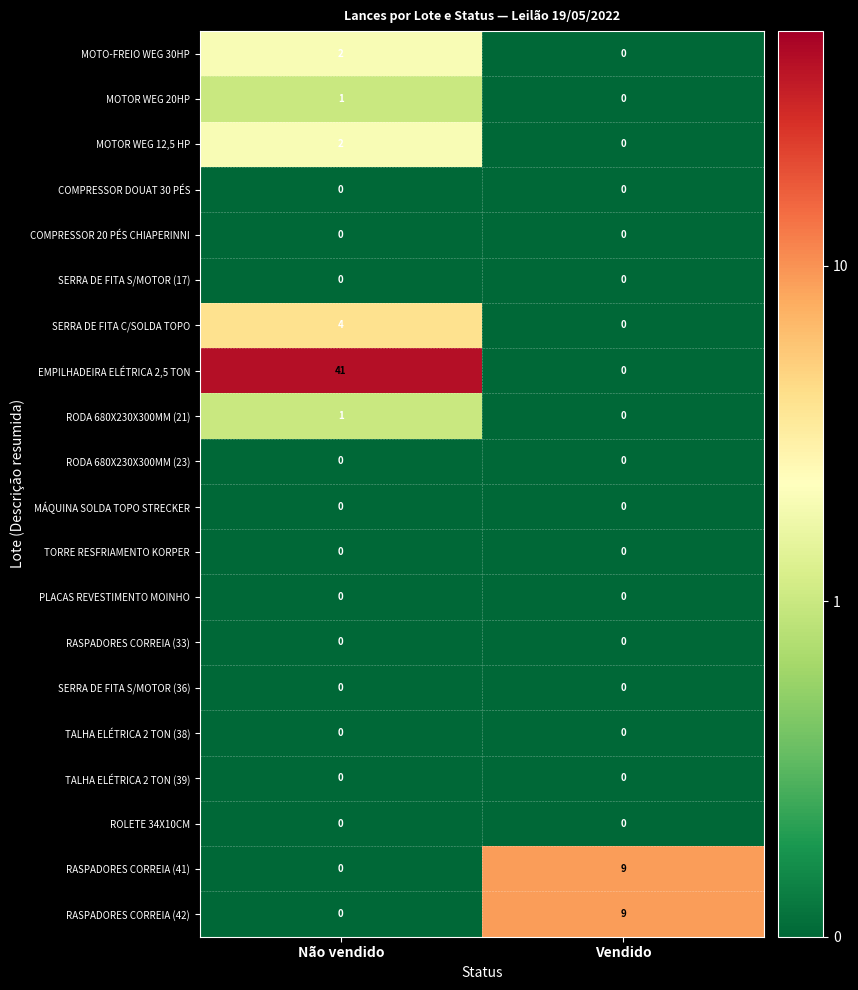

What is the sum of all EMPILHADEIRA ELÉTRICA 2,5 TON values?

41